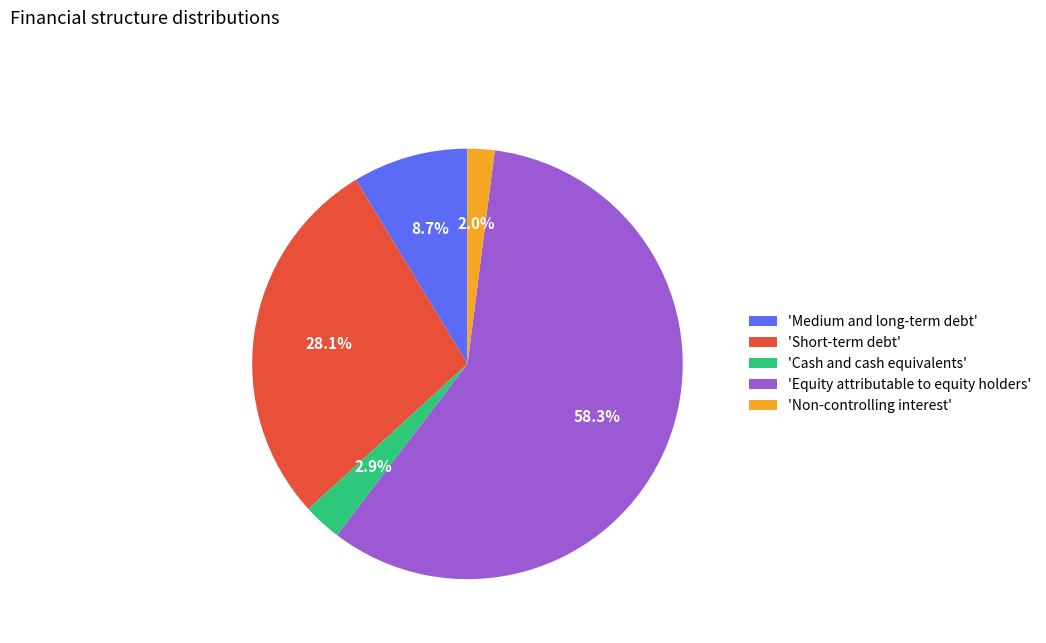

Combined, what portion of the pie is 'Cash and cash equivalents' and 'Non-controlling interest'?

4.9%